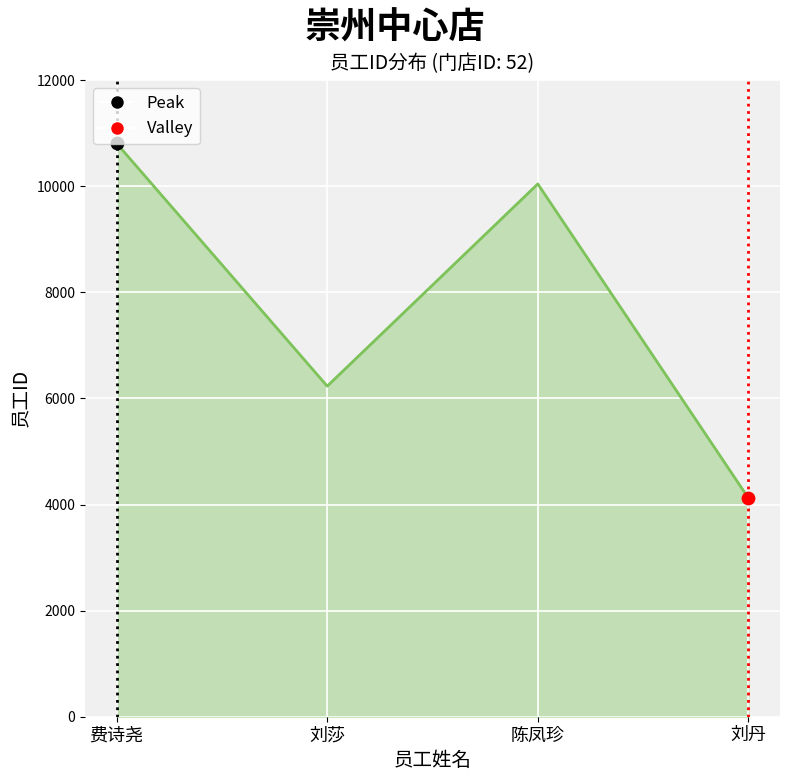

What is the change in value from 刘莎 to 刘丹?

-2110